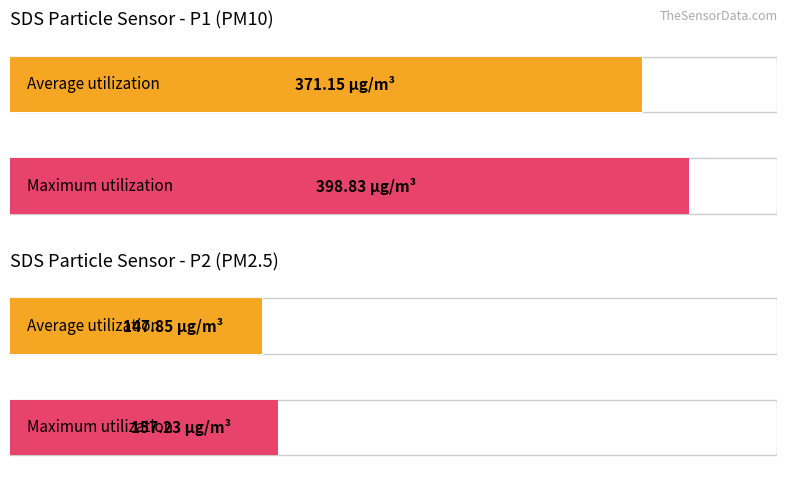

What is the maximum value shown in the chart?

398.8